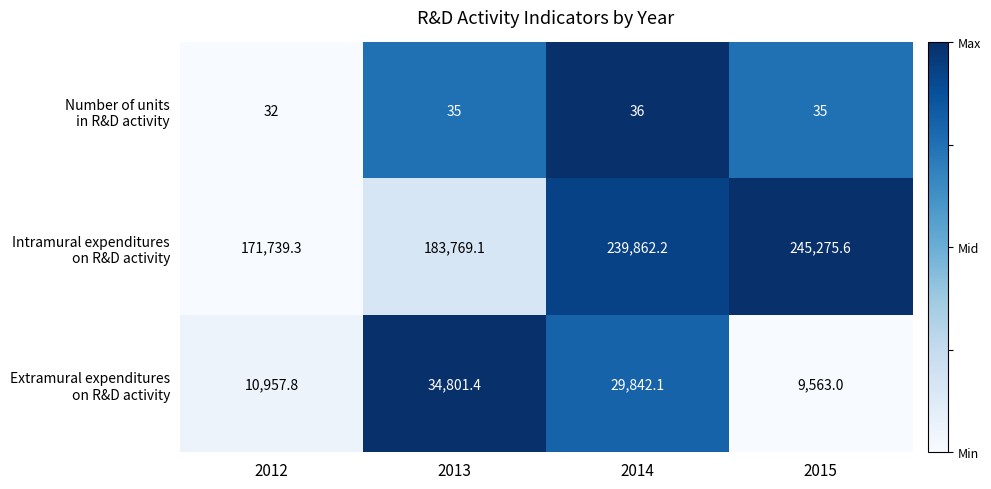

What is the greatest value displayed?

245275.6